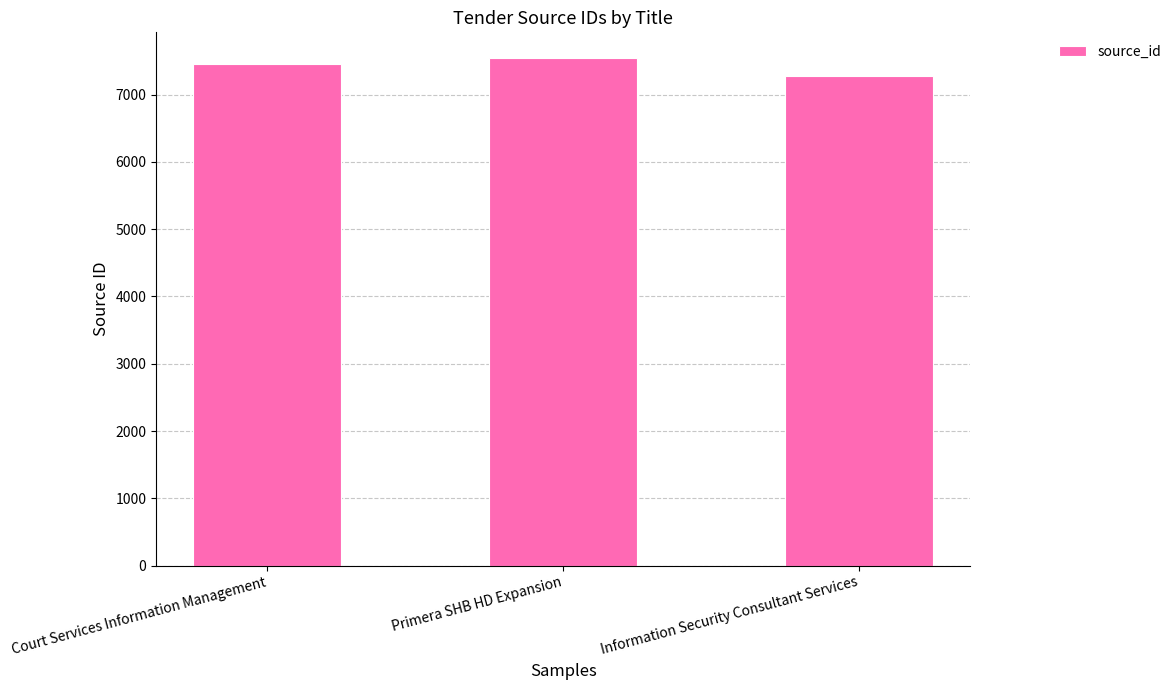

Read the value at Primera SHB HD Expansion.

7549